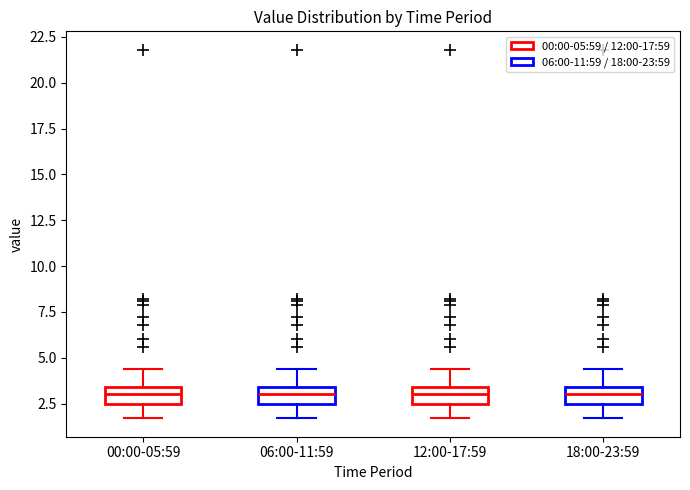

Reading left to right, transcribe this box plot: for each box, give where its median line is, the range the box spans, and where its two whiskers end, as read against the y-axis. The values are not printed on the chart, so give them approximately, as read against the axis.

00:00-05:59: median 3.0, box 2.5 to 3.5, whiskers 1.5 to 4.5
06:00-11:59: median 3.0, box 2.5 to 3.5, whiskers 1.5 to 4.5
12:00-17:59: median 3.0, box 2.5 to 3.5, whiskers 1.5 to 4.5
18:00-23:59: median 3.0, box 2.5 to 3.5, whiskers 1.5 to 4.5